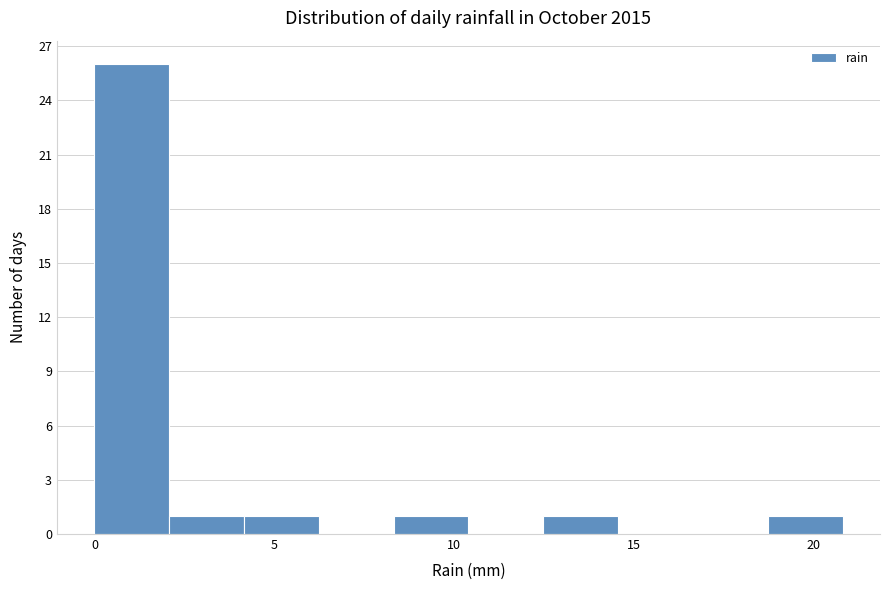

Reading left to right, transcribe this chart: for each bar, give the range it covers on the x-axis and its height. Neither the bar edges nor the heights are printed on the chart, so give them approximately, as read against the axes.

0.0 to 2.0: 26
2.0 to 4.0: 1
4.0 to 6.0: 1
6.0 to 8.5: 0
8.5 to 10.5: 1
10.5 to 12.5: 0
12.5 to 14.5: 1
14.5 to 16.5: 0
16.5 to 18.5: 0
18.5 to 21.0: 1